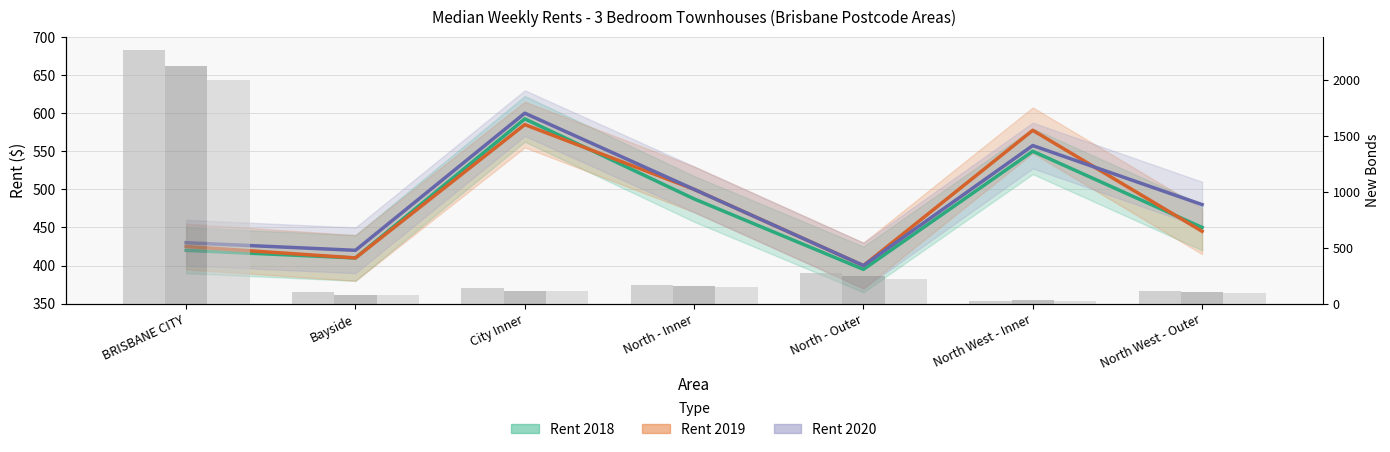

How many data points does each series have?

7